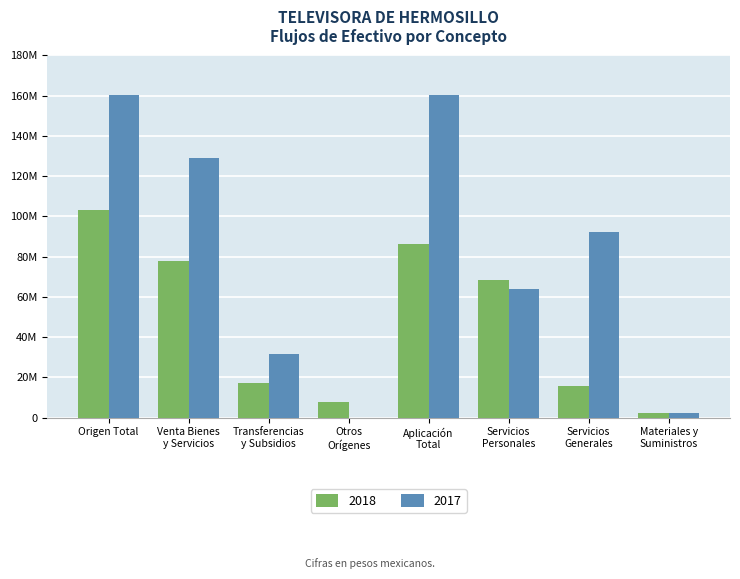

Is the value of 2018 at Origen Total greater than the value of 2017 at Aplicación
Total?

No